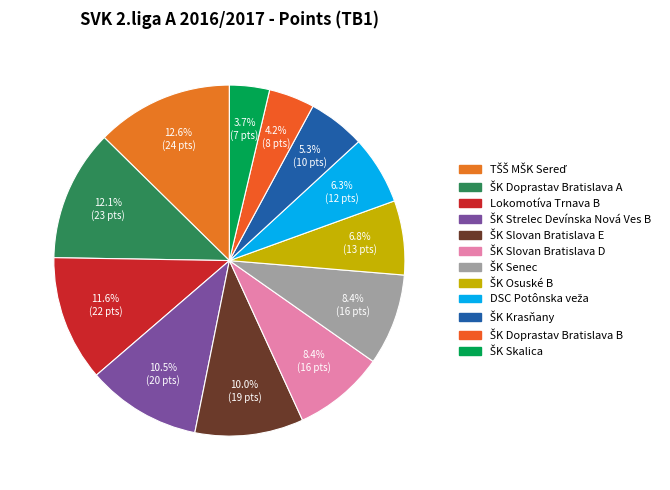

To the nearest percent, what percentage of the pie is ŠK Strelec Devínska Nová Ves B?

11%